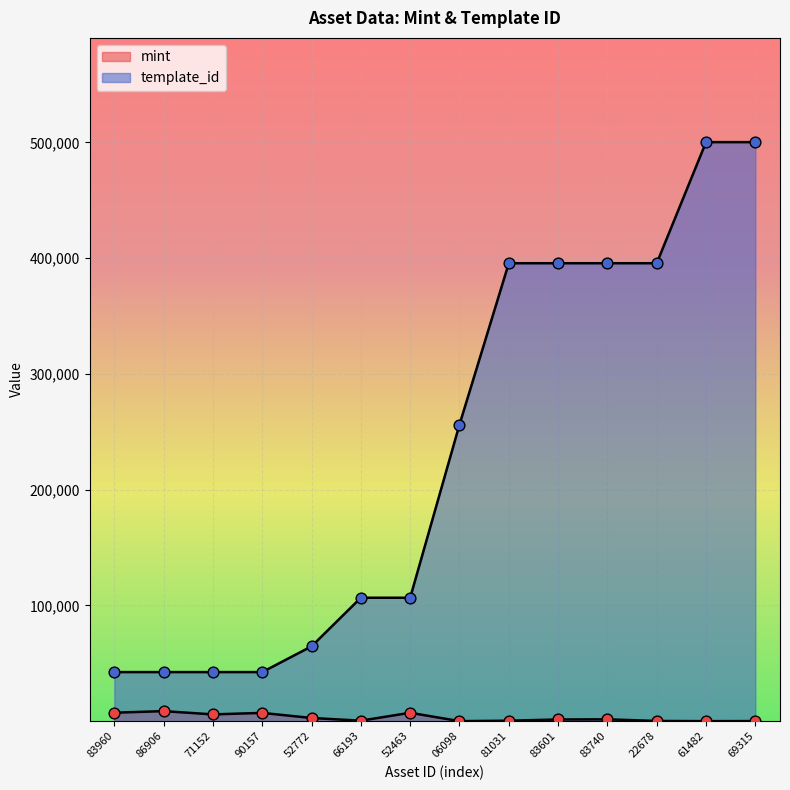

Which series has the largest total across all categories?

template_id